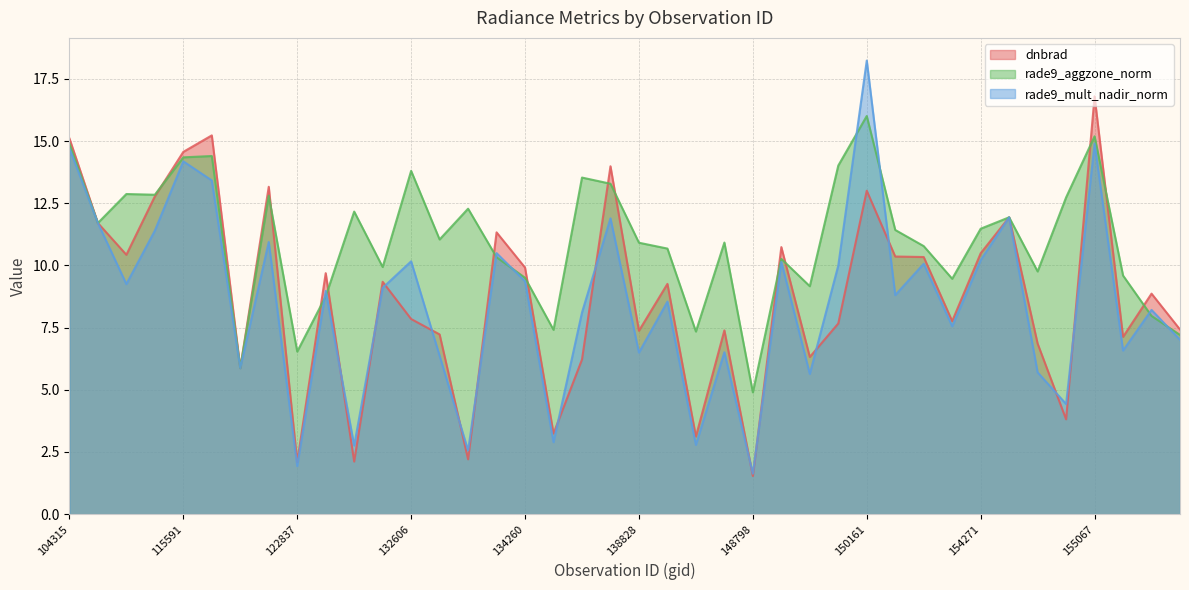

What is the difference between the second highest and second lowest values in the rade9_mult_nadir_norm series?

13.0